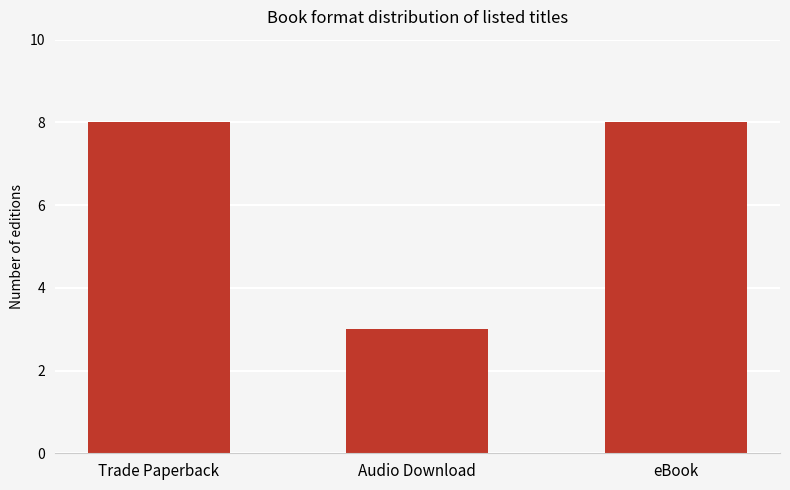

How many data points does each series have?

3